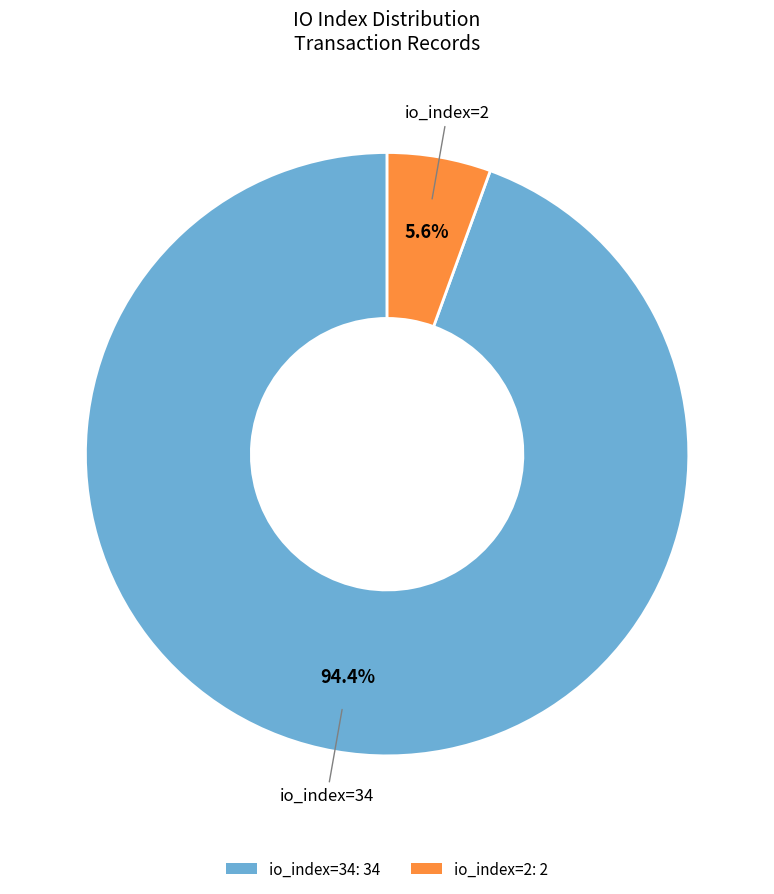

Between io_index=34 and io_index=2, which is larger?

io_index=34